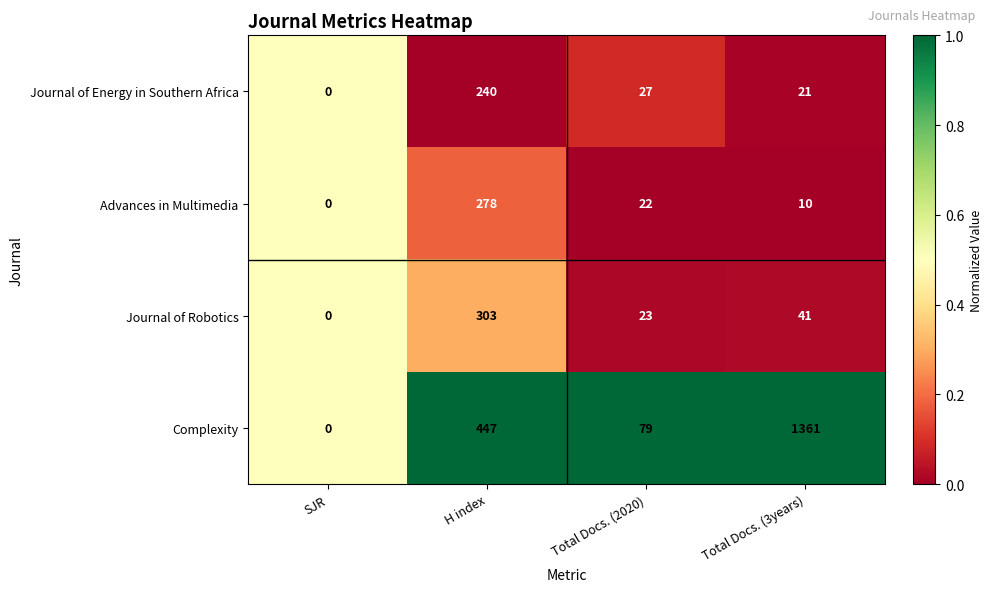

Read the Journal of Energy in Southern Africa value at Total Docs. (2020).

27